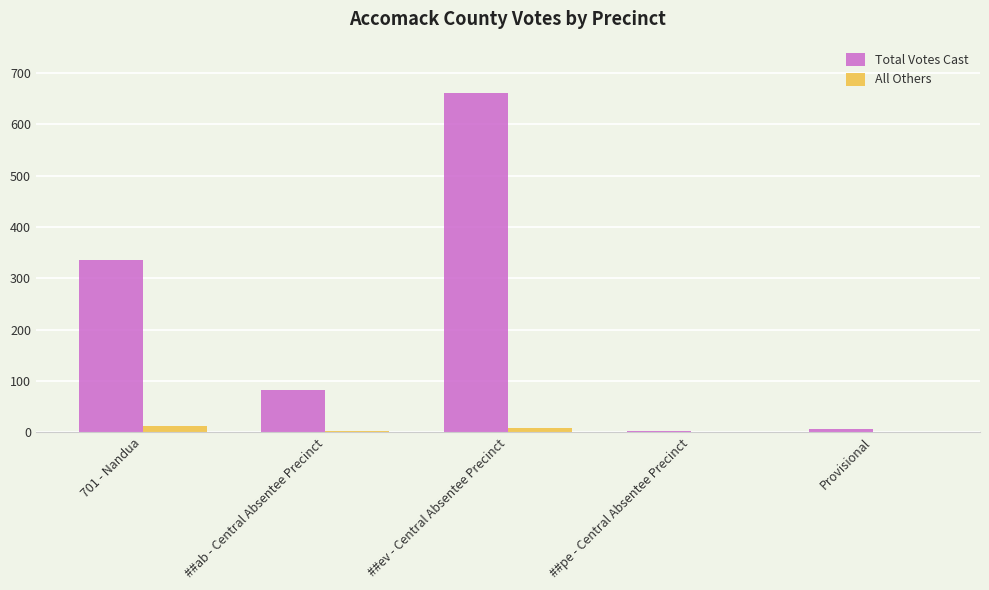

How many All Others values are between 0 and 8?

4